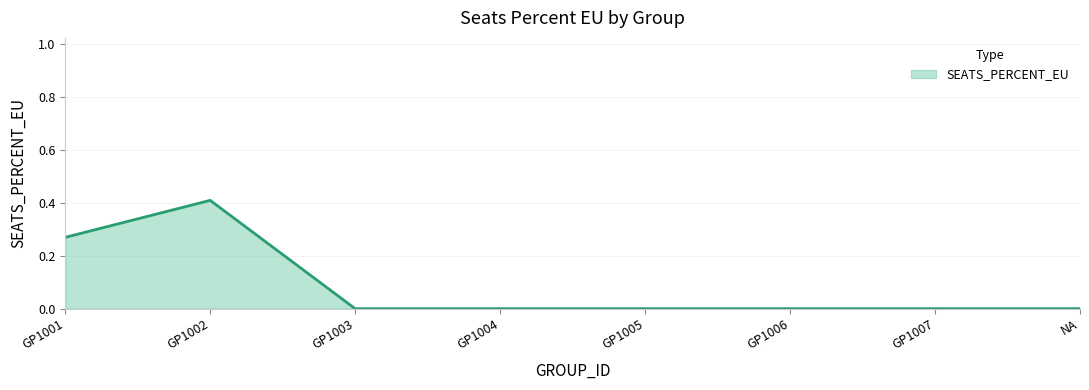

Which label corresponds to the largest value in the chart?

GP1002